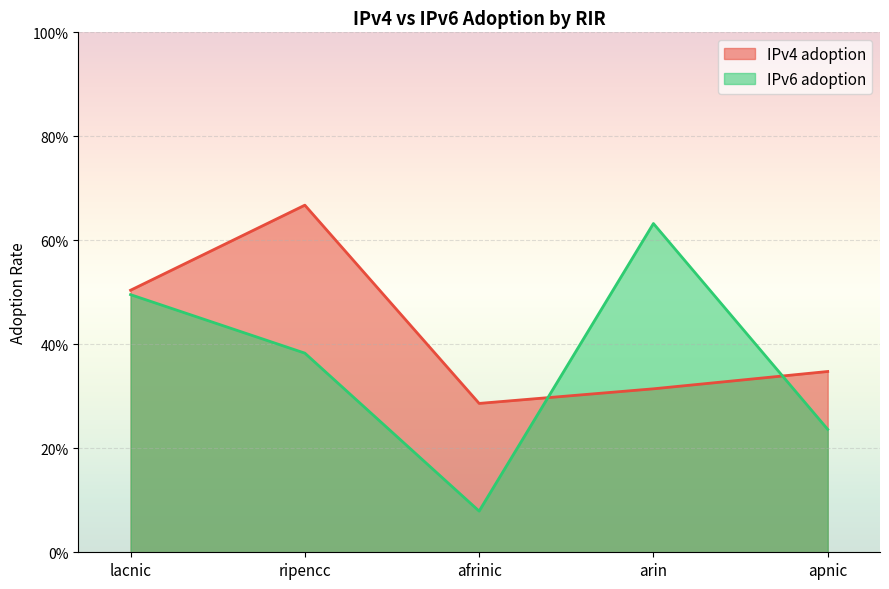

At which category does IPv6 adoption reach its first local peak?

arin